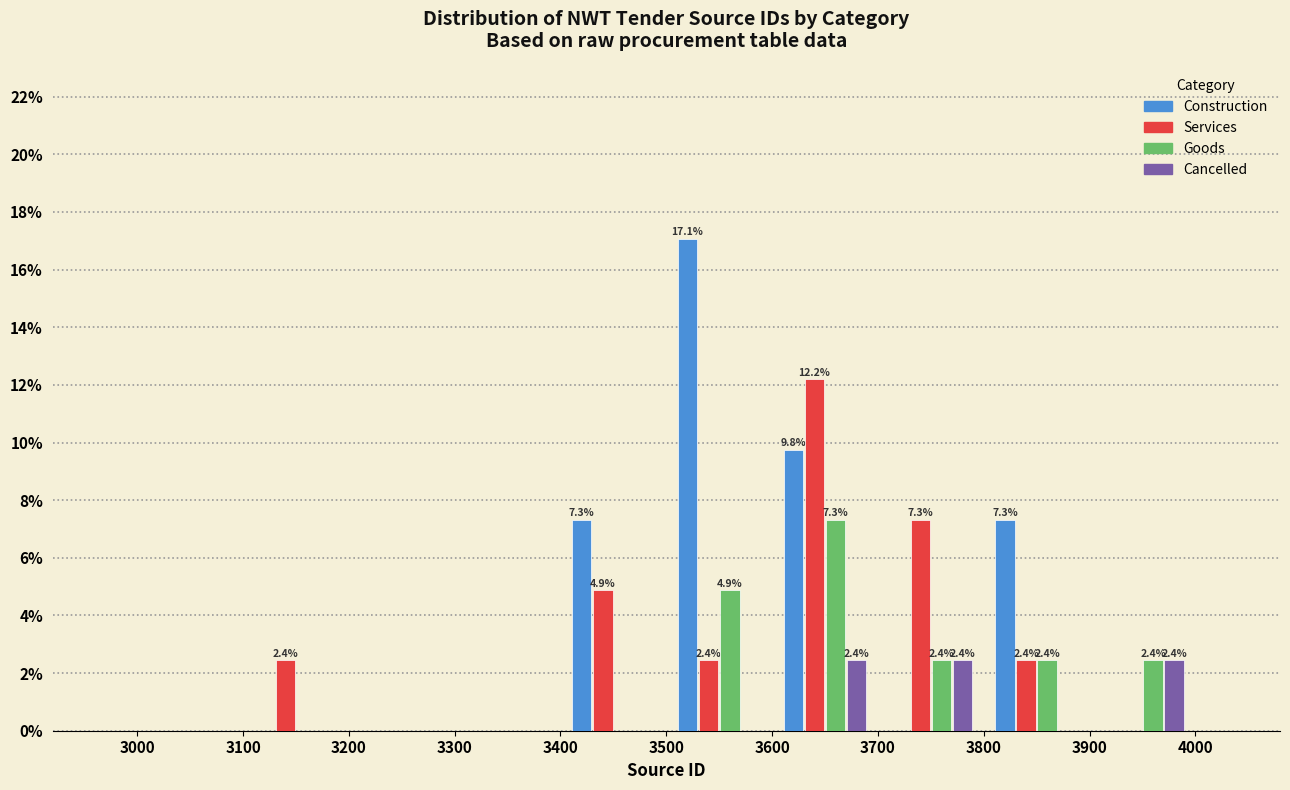

In the Goods series, which range on the x-axis has the tallest bar?

3600 to 3700